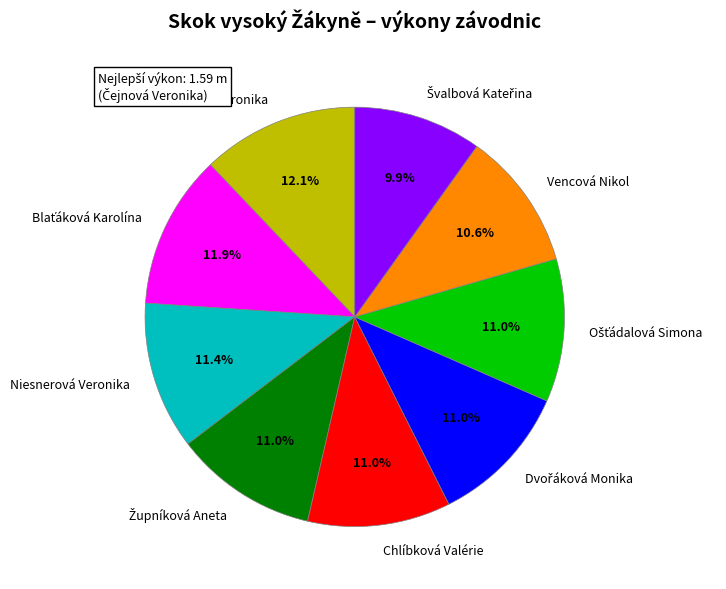

To the nearest percent, what is the average slice percentage?

11%